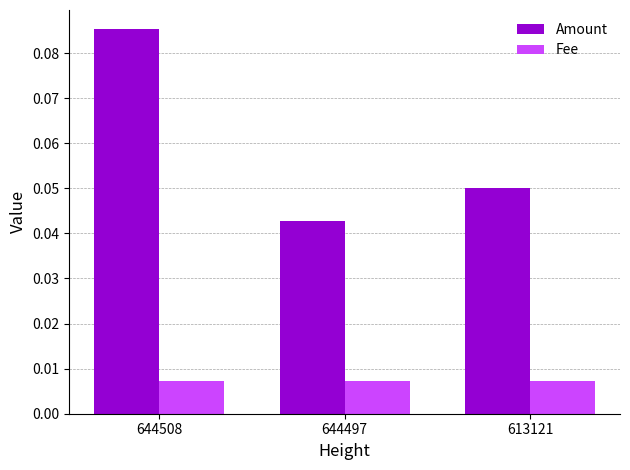

Count the Amount values in the range 0 to 1.

3